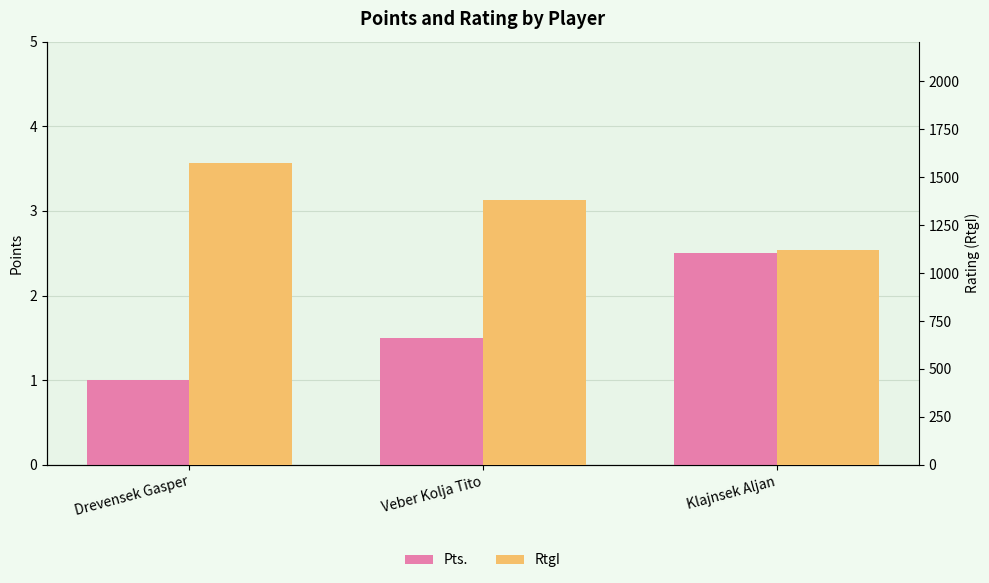

Reading left to right, what are all the values shown in this chart?

Pts.: Drevensek Gasper=1.0	Veber Kolja Tito=1.5	Klajnsek Aljan=2.5
RtgI: Drevensek Gasper=1577.0	Veber Kolja Tito=1381.0	Klajnsek Aljan=1122.0